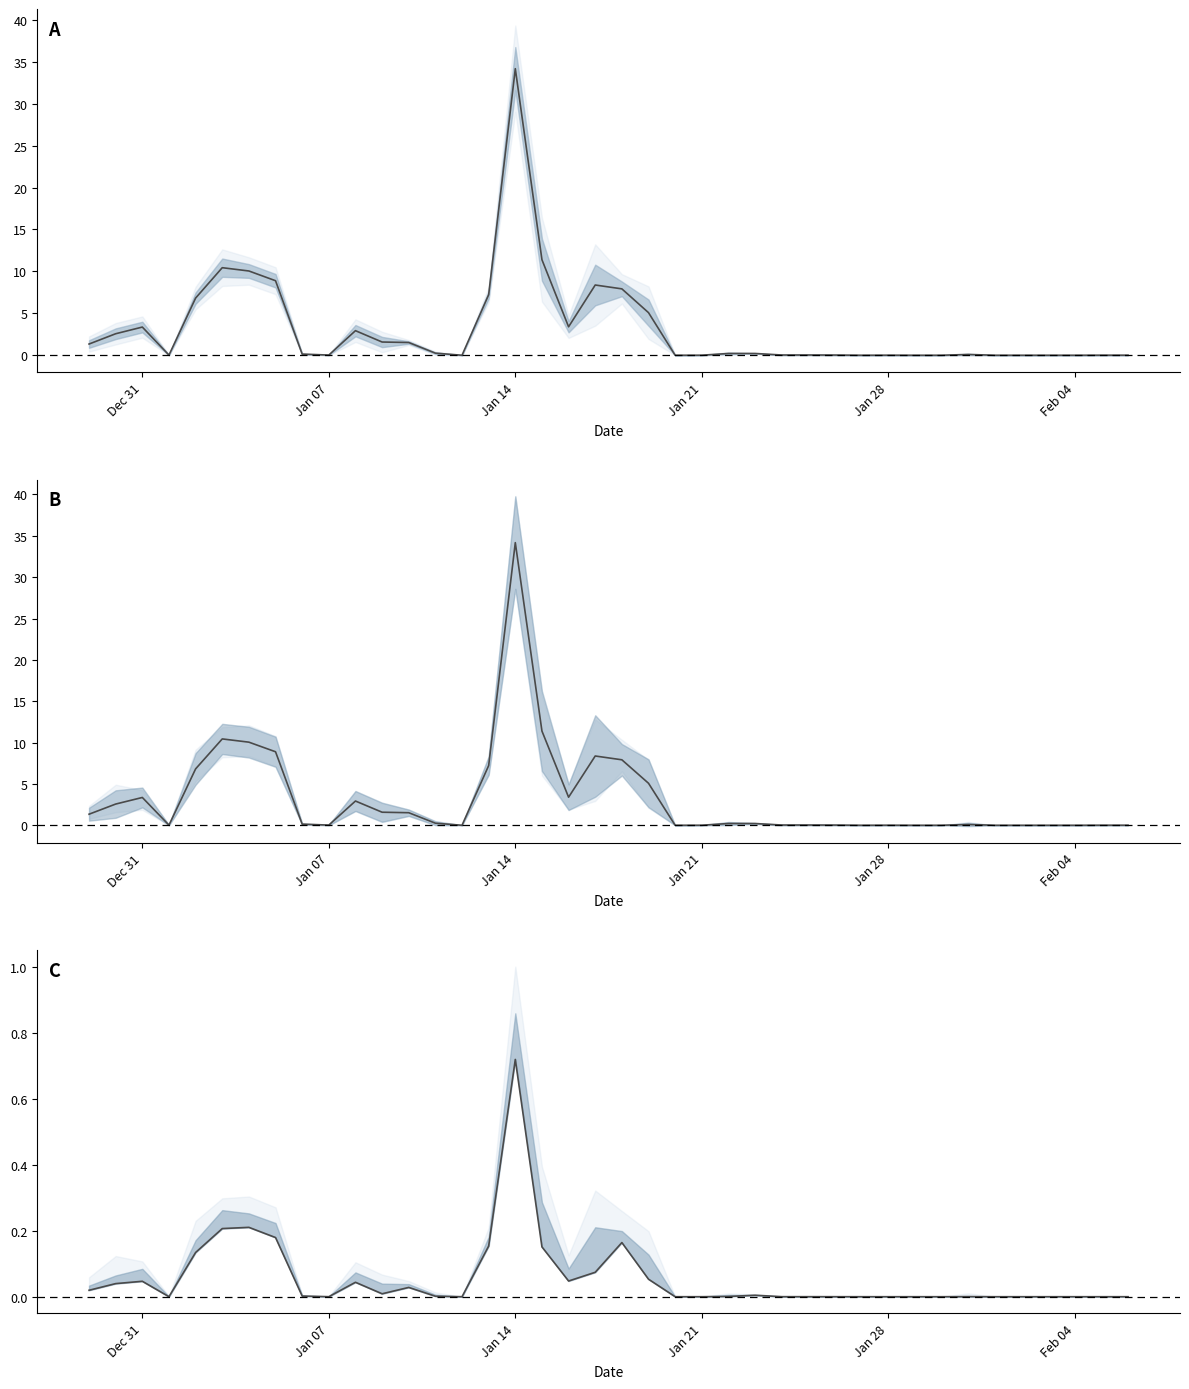

Reading left to right, transcribe all the data shown in this chart.

mean: 1.3	2.6	3.4	0.0	6.8	10.4	10.0	8.9	0.1	0.0	2.9	1.6	1.5	0.2	0.0	7.2	34.2	11.4	3.4	8.4	7.9	5.1	0.0	0.0	0.2	0.2	0.0	0.0	0.0	0.0	0.0	0.0	0.0	0.1	0.0	0.0	0.0	0.0	0.0	0.0
minimum (norm): 0.0	0.0	0.0	0.0	0.1	0.2	0.2	0.2	0.0	0.0	0.0	0.0	0.0	0.0	0.0	0.2	0.7	0.2	0.0	0.1	0.2	0.1	0.0	0.0	0.0	0.0	0.0	0.0	0.0	0.0	0.0	0.0	0.0	0.0	0.0	0.0	0.0	0.0	0.0	0.0